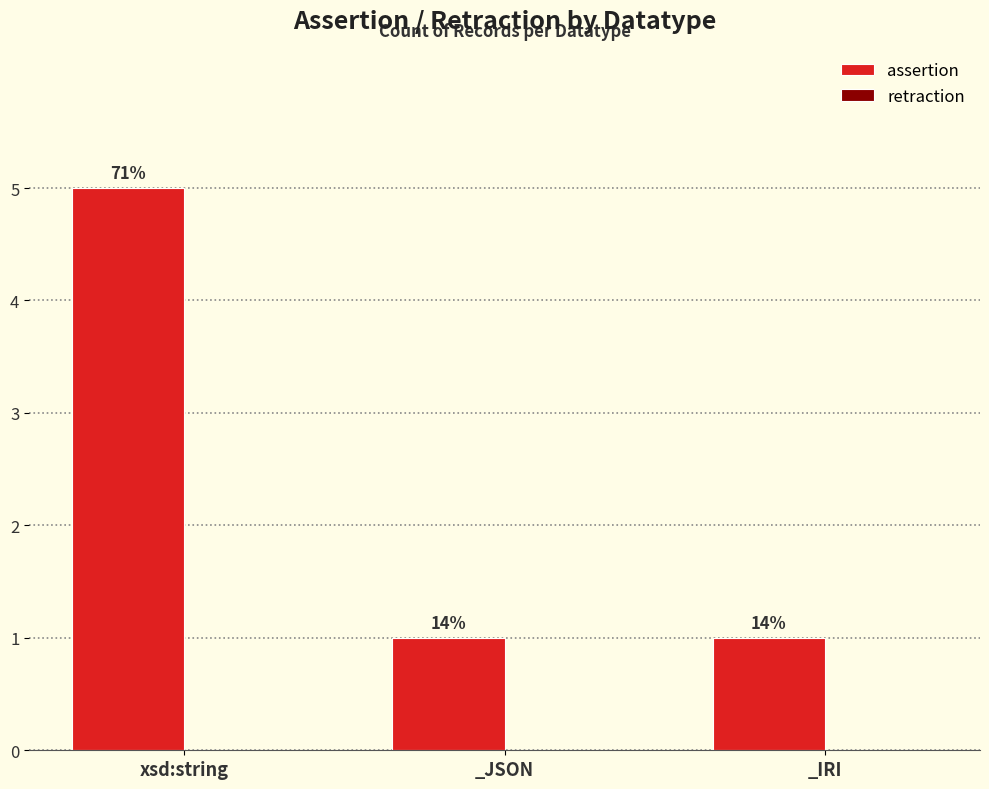

Are the bars horizontal?

No